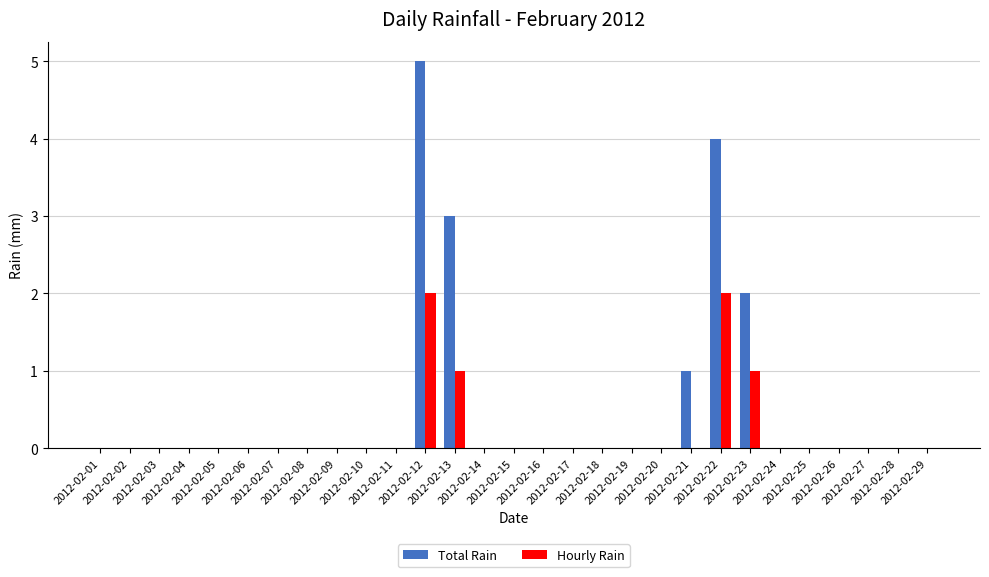

Does the chart contain stacked bars?

No